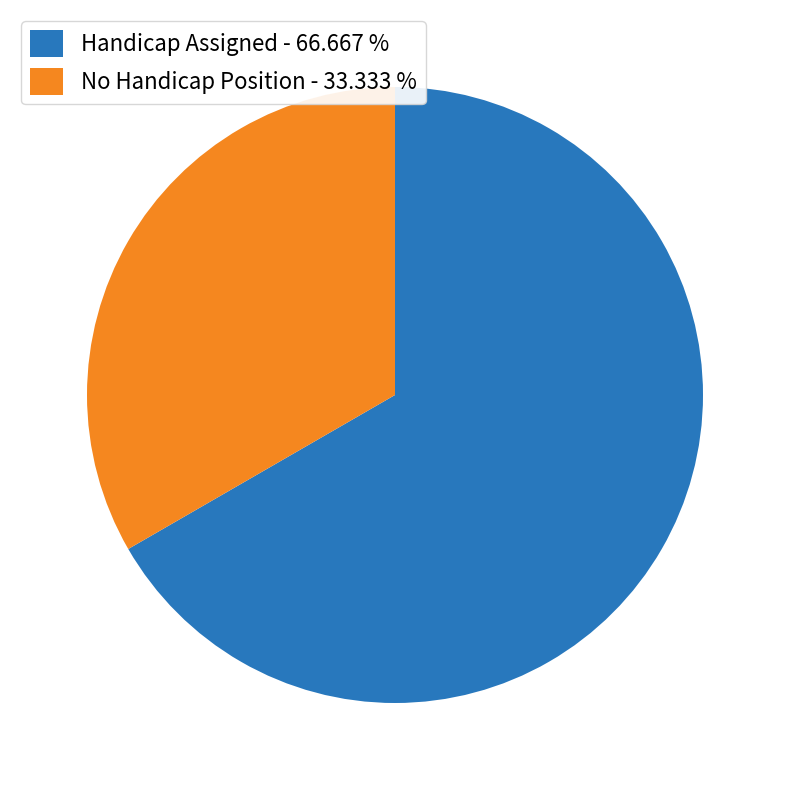

Is the sum of No Handicap Position - 33.333 % and Handicap Assigned - 66.667 % greater than half?

Yes